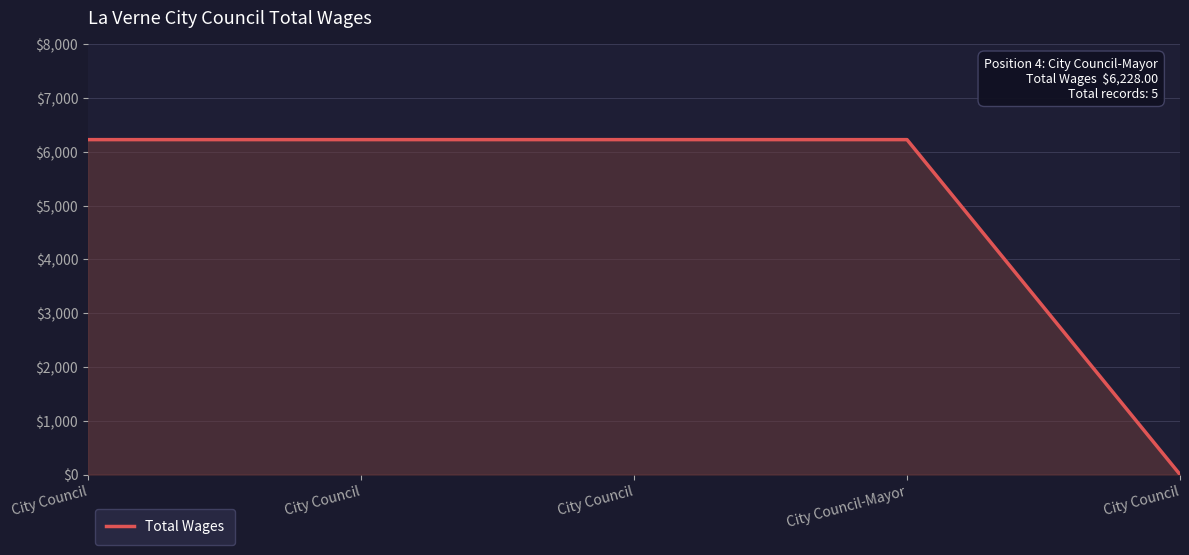

True or false: the data has more than 1 interior local peaks.

False